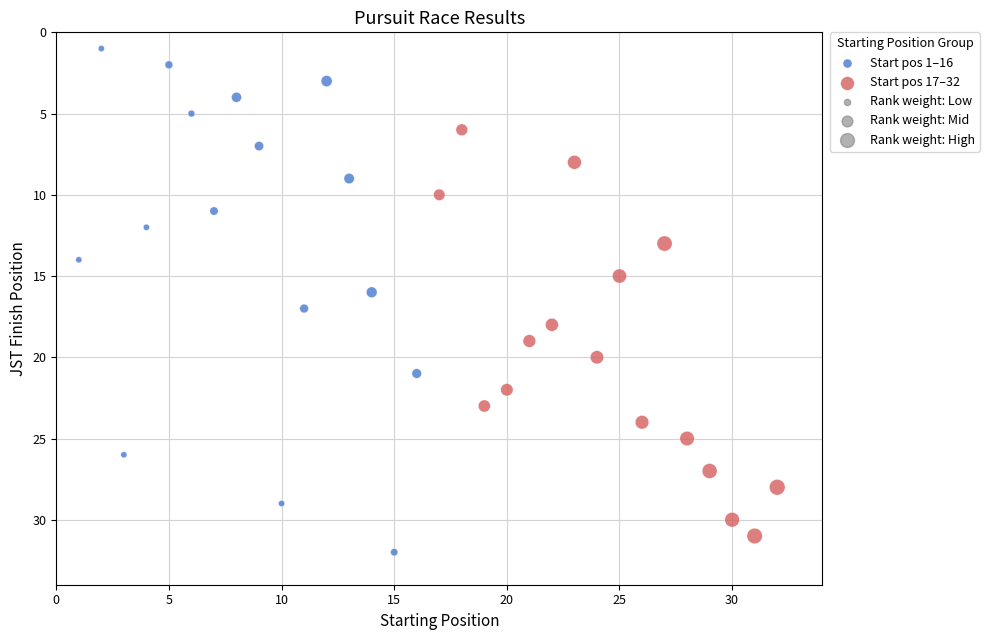

Which series has the widest spread of Y values?

Start pos 1–16